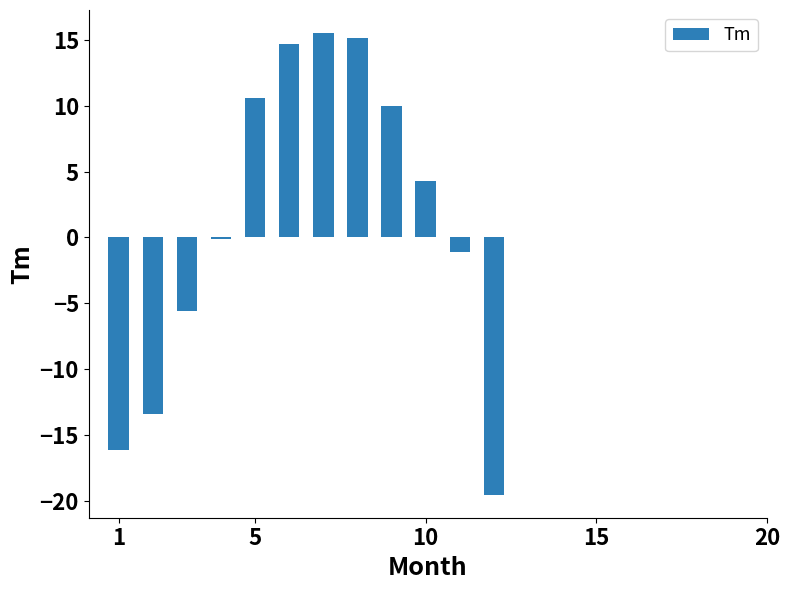

What is the sum of all values?

14.4